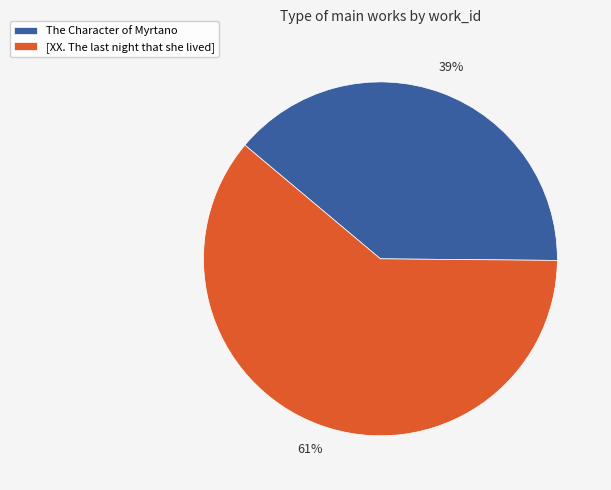

True or false: The Character of Myrtano accounts for 51% of the total.

False